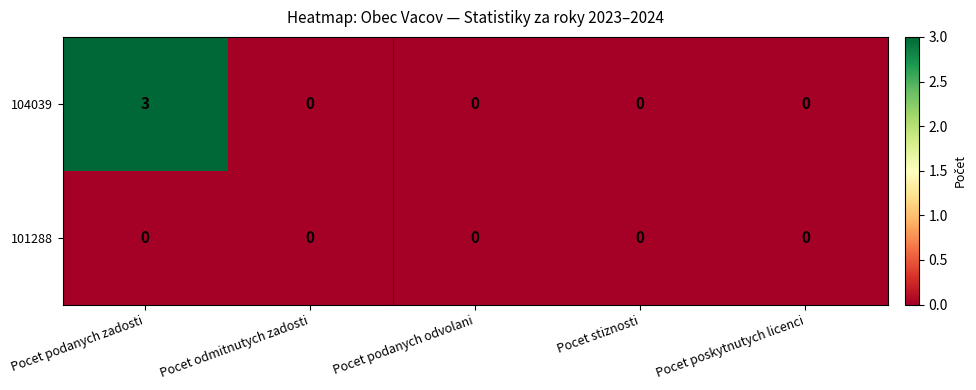

Which series has the largest range (max minus min)?

104039